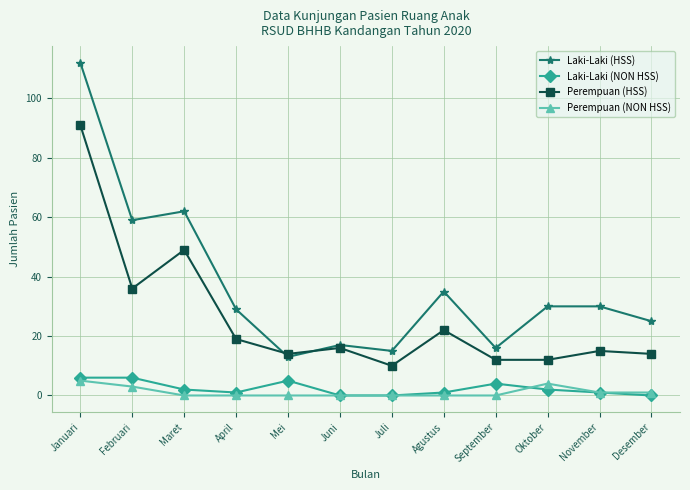

Reading right to left, extract all data points from this chart.

Laki-Laki (HSS): 25	30	30	16	35	15	17	13	29	62	59	112
Laki-Laki (NON HSS): 0	1	2	4	1	0	0	5	1	2	6	6
Perempuan (HSS): 14	15	12	12	22	10	16	14	19	49	36	91
Perempuan (NON HSS): 1	1	4	0	0	0	0	0	0	0	3	5